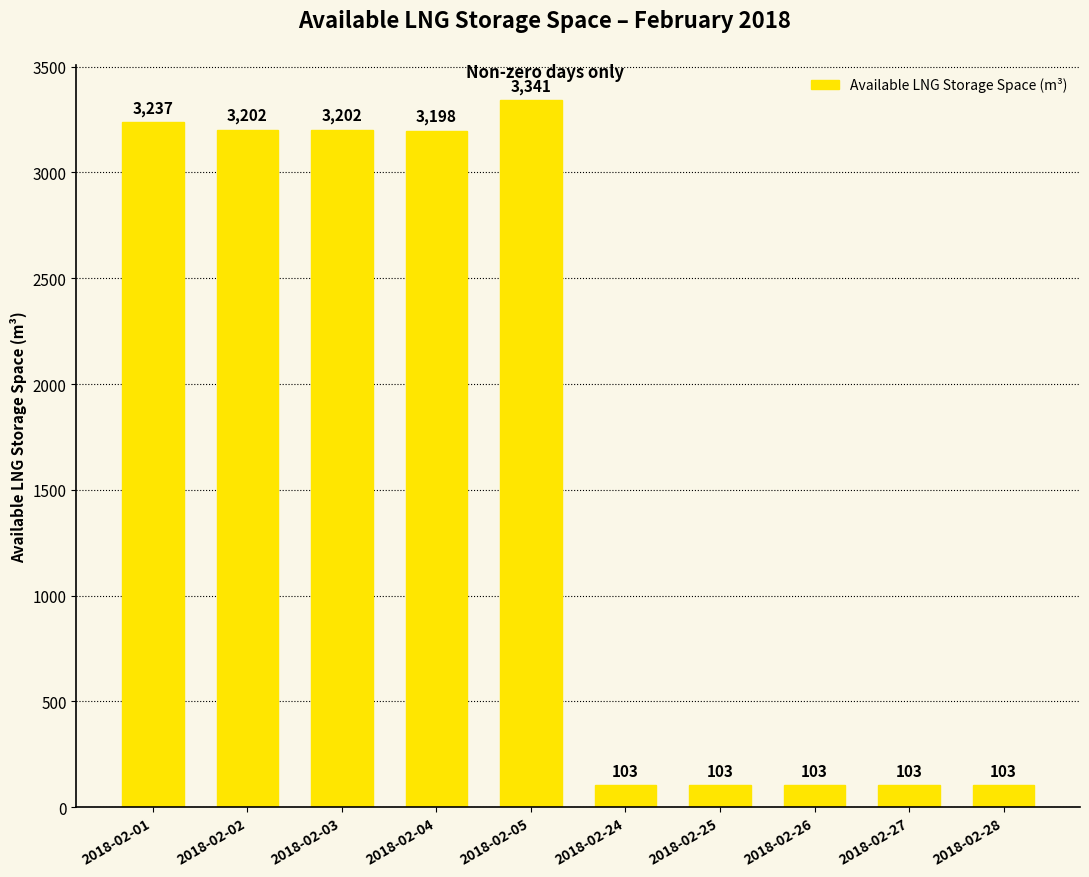

Reading left to right, what are all the values shown in this chart?

2018-02-01=3237	2018-02-02=3202	2018-02-03=3202	2018-02-04=3198	2018-02-05=3341	2018-02-24=103	2018-02-25=103	2018-02-26=103	2018-02-27=103	2018-02-28=103